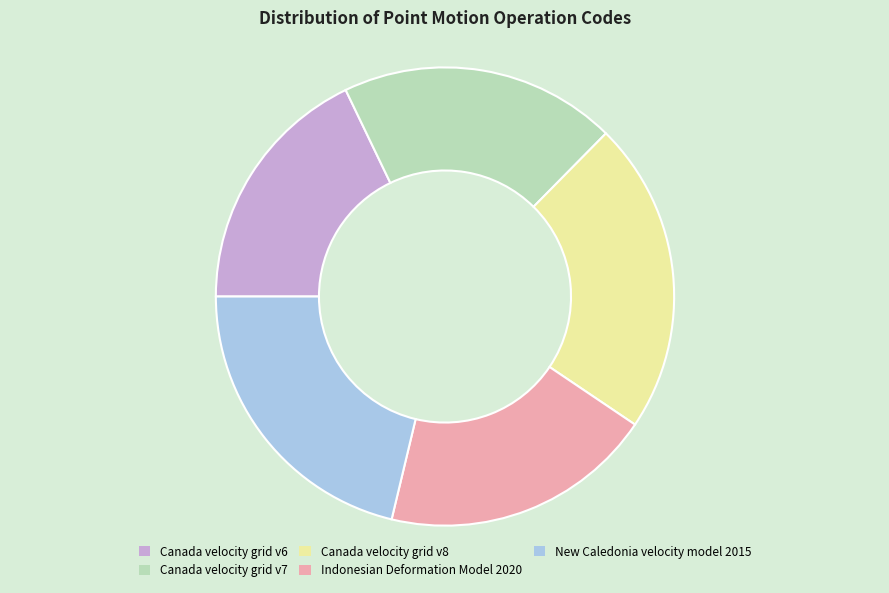

How many segments does this pie chart have?

5